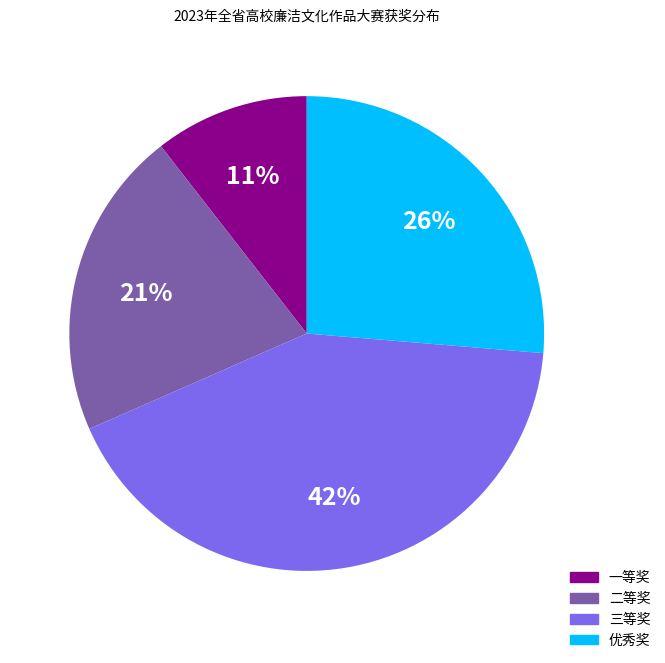

Approximately how many times larger is the value at 二等奖 compared to 优秀奖?

0.8